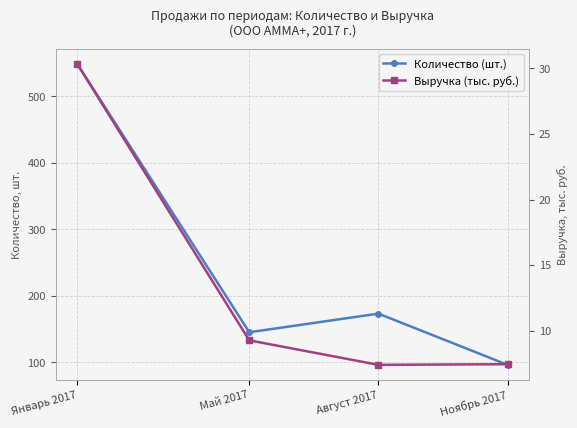

Is the value of Количество (шт.) at Август 2017 greater than the value of Выручка (тыс. руб.) at Май 2017?

Yes